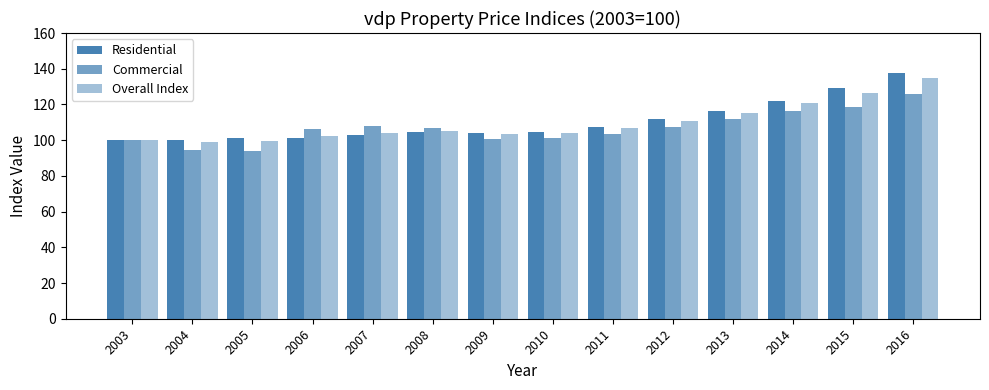

How many bars are there in total?

42